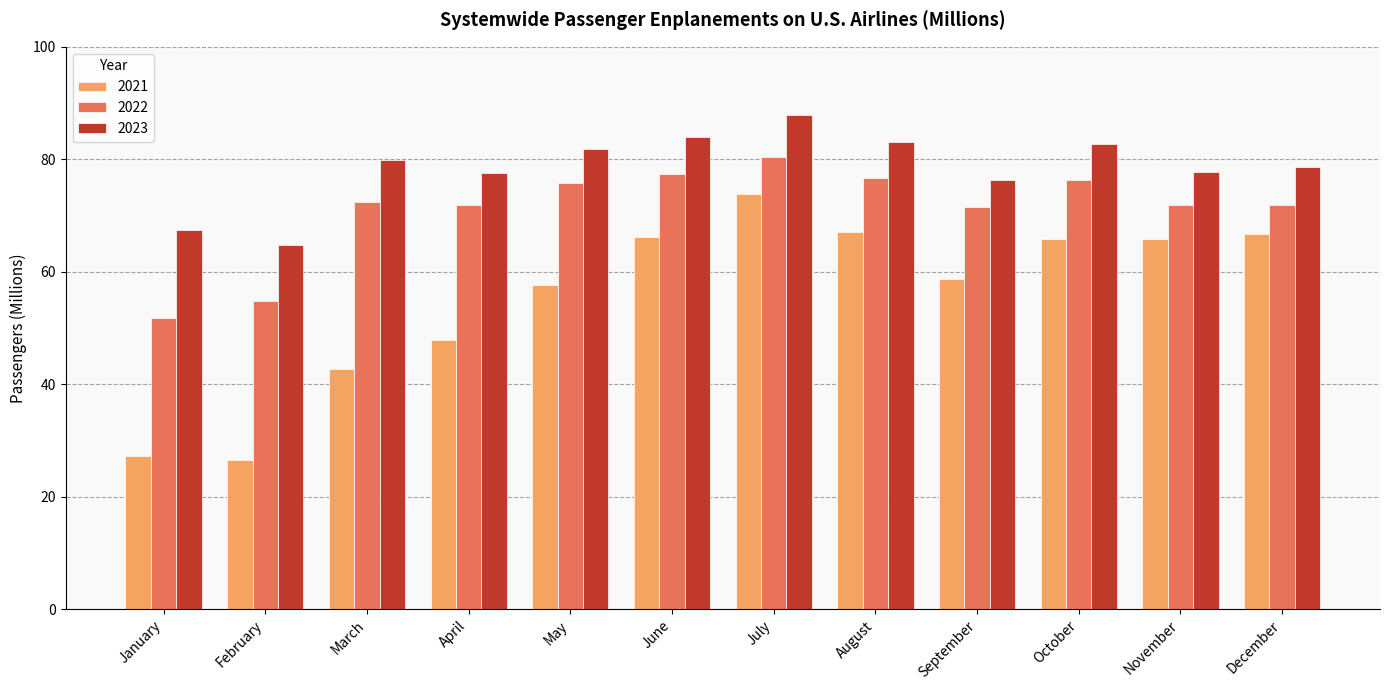

Rank the series at June from highest to lowest value.

2023, 2022, 2021